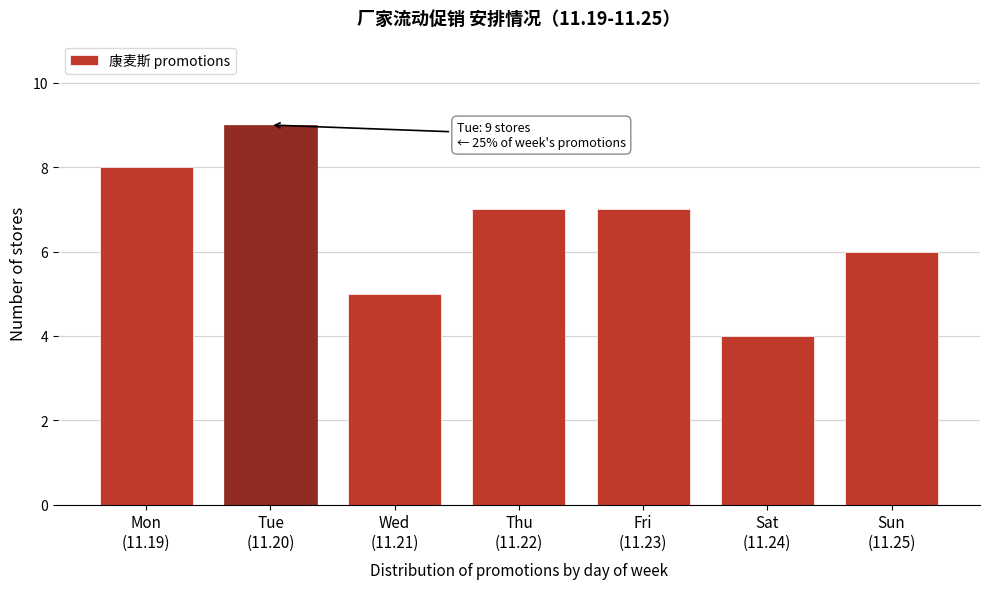

Reading left to right, what are all the values shown in this chart?

8	9	5	7	7	4	6